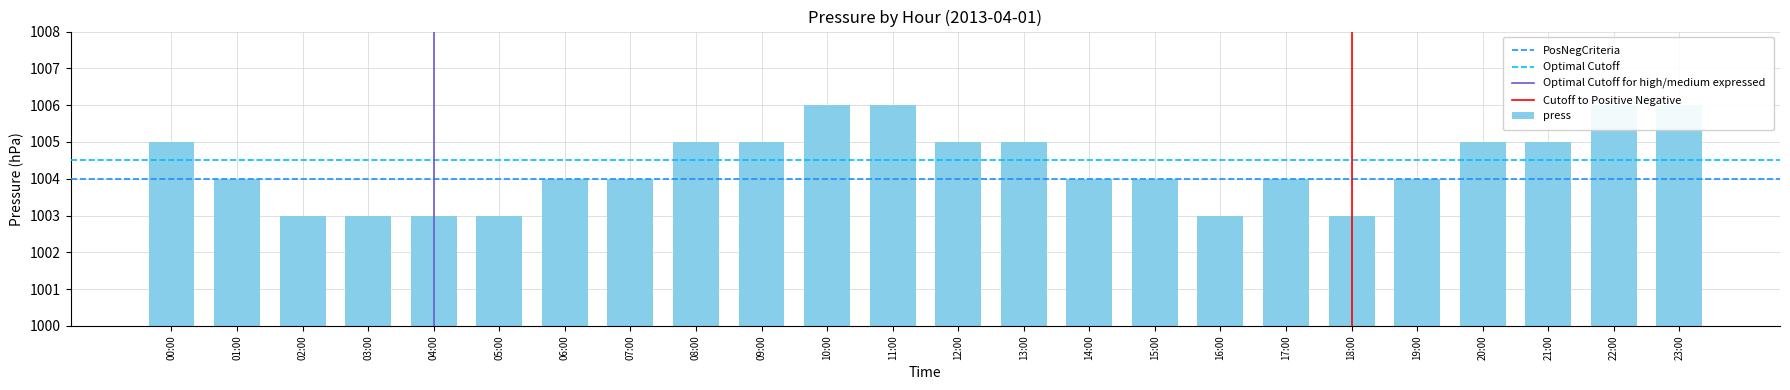

Rank the categories by value from highest to lowest.

10:00, 11:00, 22:00, 23:00, 00:00, 08:00, 09:00, 12:00, 13:00, 20:00, 21:00, 01:00, 06:00, 07:00, 14:00, 15:00, 17:00, 19:00, 02:00, 03:00, 04:00, 05:00, 16:00, 18:00